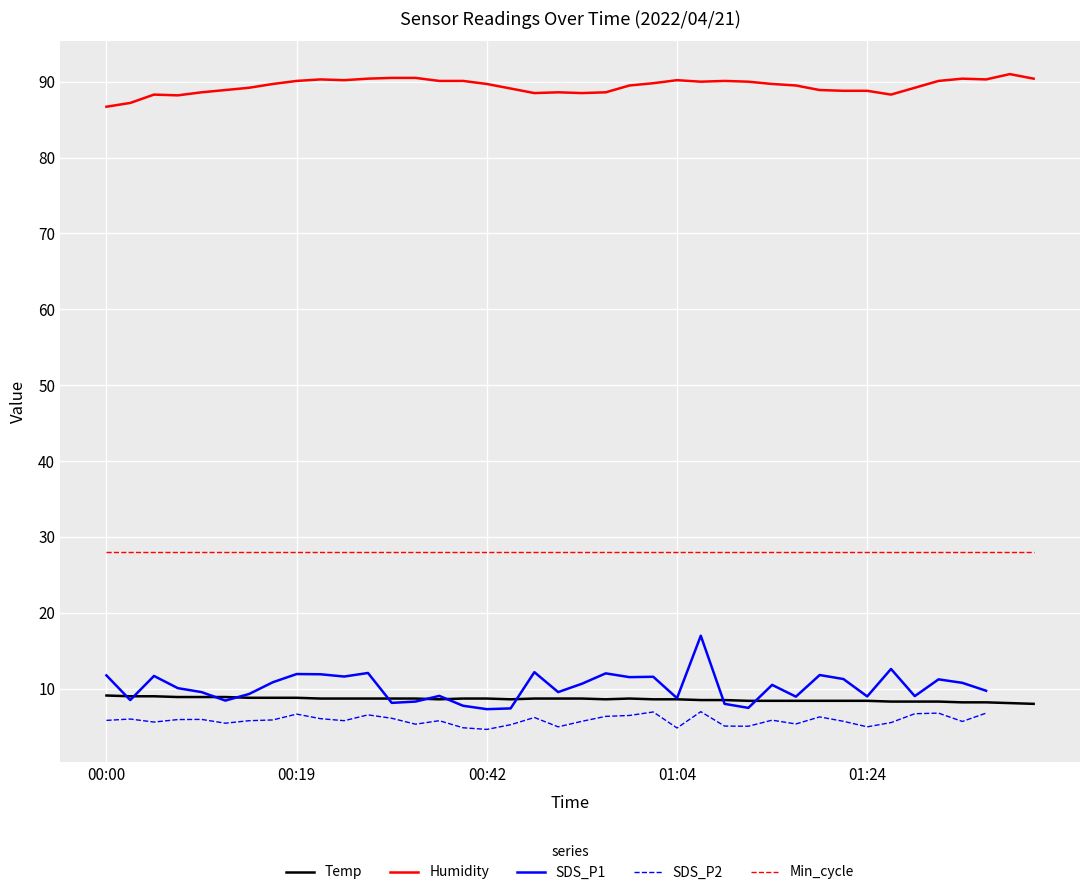

True or false: Humidity has a value of 54.8 at 6.

False